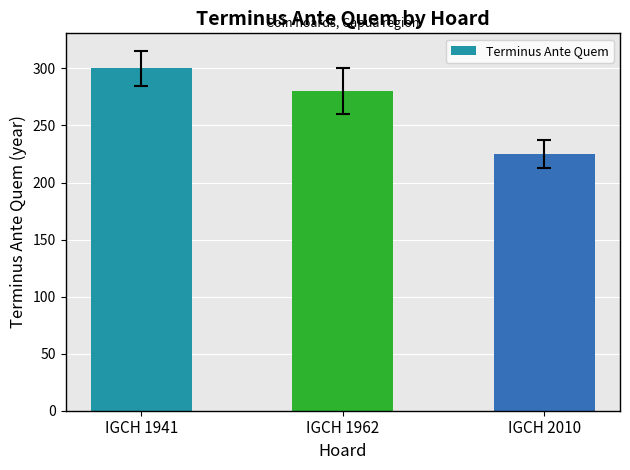

Rank the categories by value from highest to lowest.

IGCH 1941, IGCH 1962, IGCH 2010